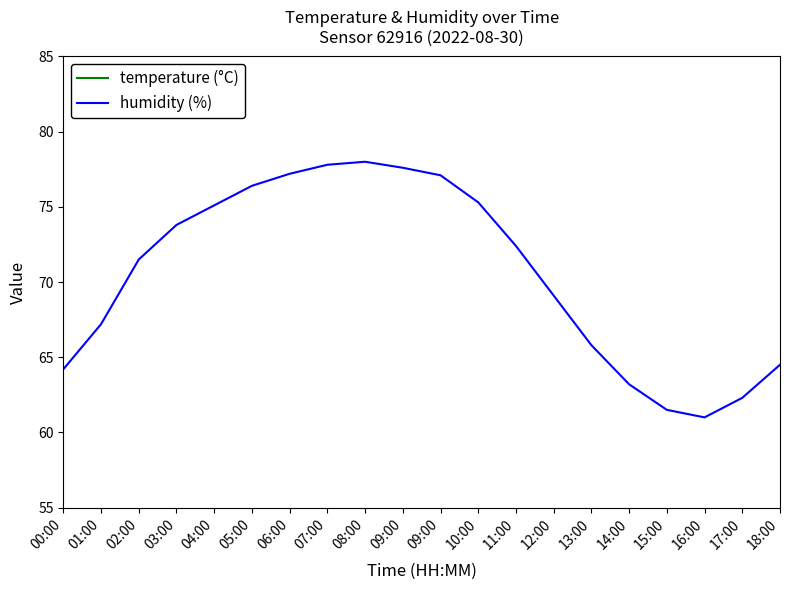

Which category has the lowest value in the humidity (%) series?

16:00